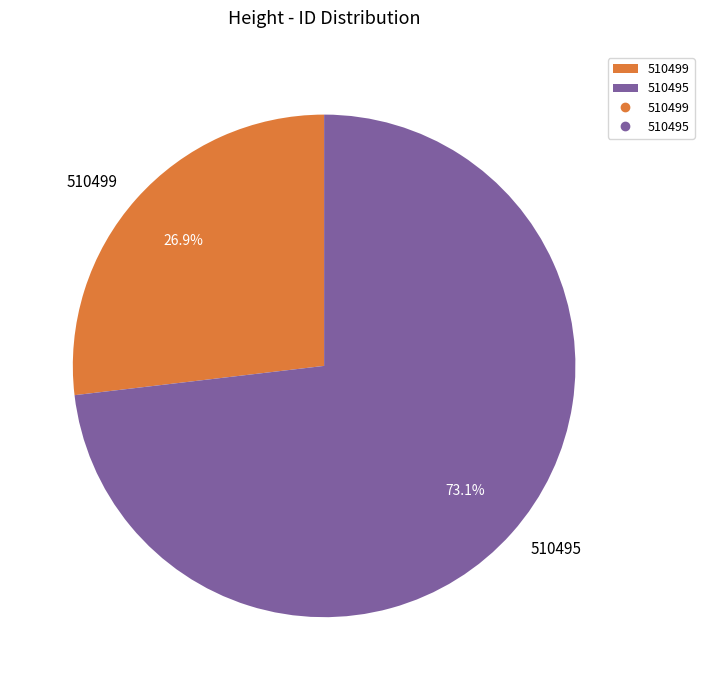

Count the number of slices in the pie.

2